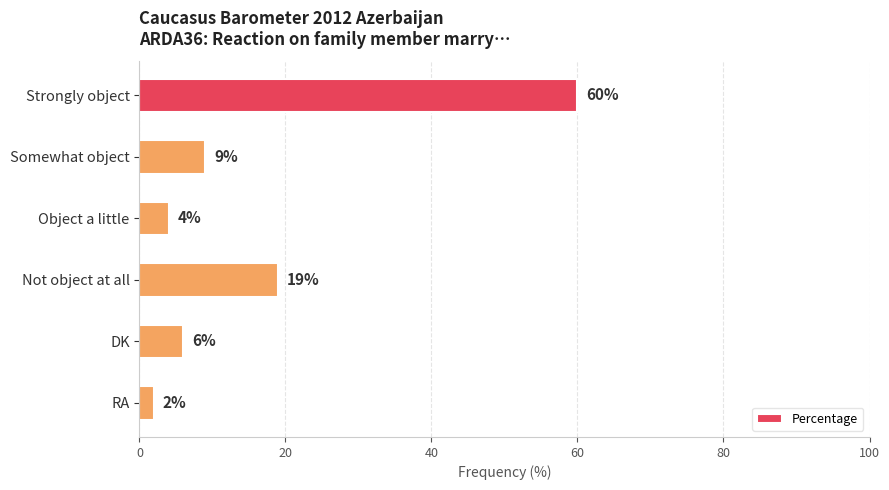

What is the sum of all values?

100